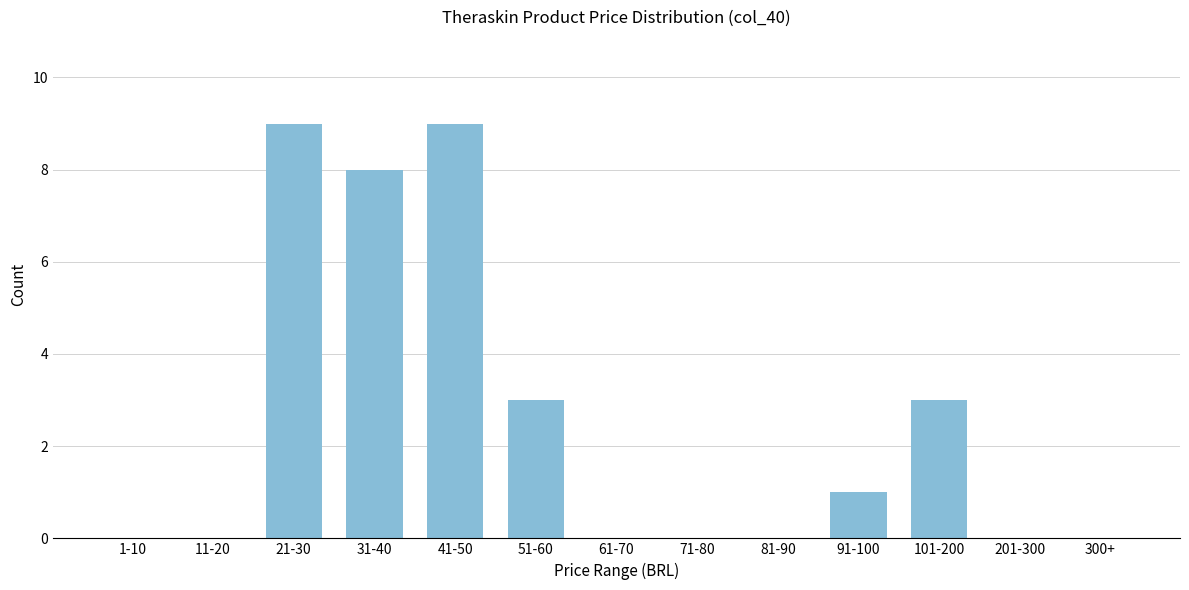

Reading left to right, transcribe all the data shown in this chart.

1-10=0	11-20=0	21-30=9	31-40=8	41-50=9	51-60=3	61-70=0	71-80=0	81-90=0	91-100=1	101-200=3	201-300=0	300+=0